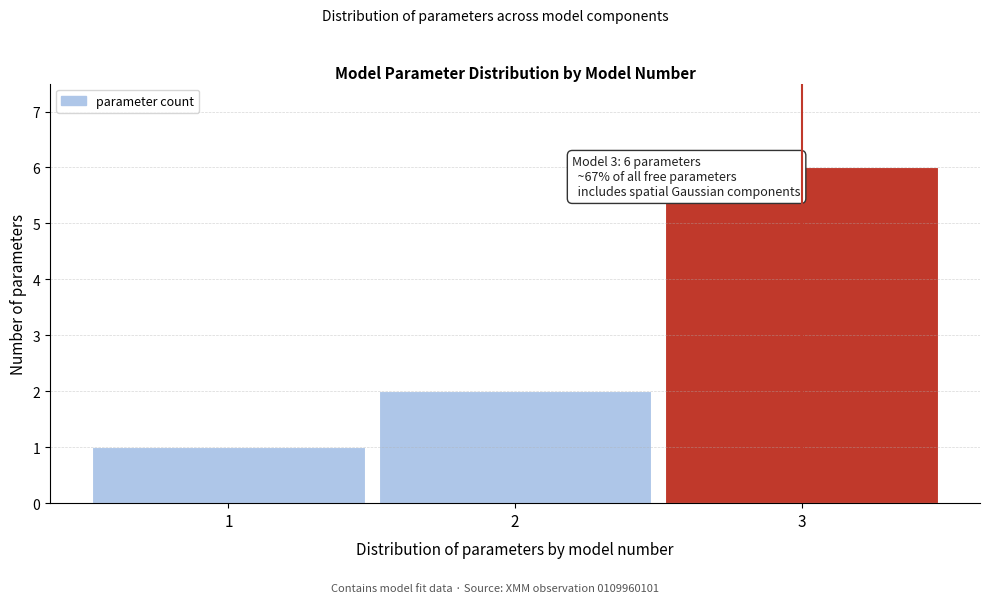

Reading left to right, what are all the values shown in this chart?

1=1	2=2	3=6